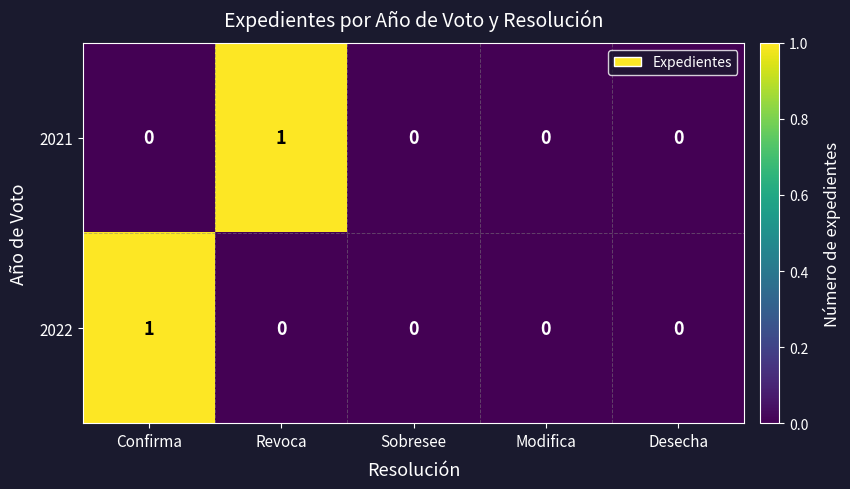

Which series changed the most between Revoca and Modifica?

2021